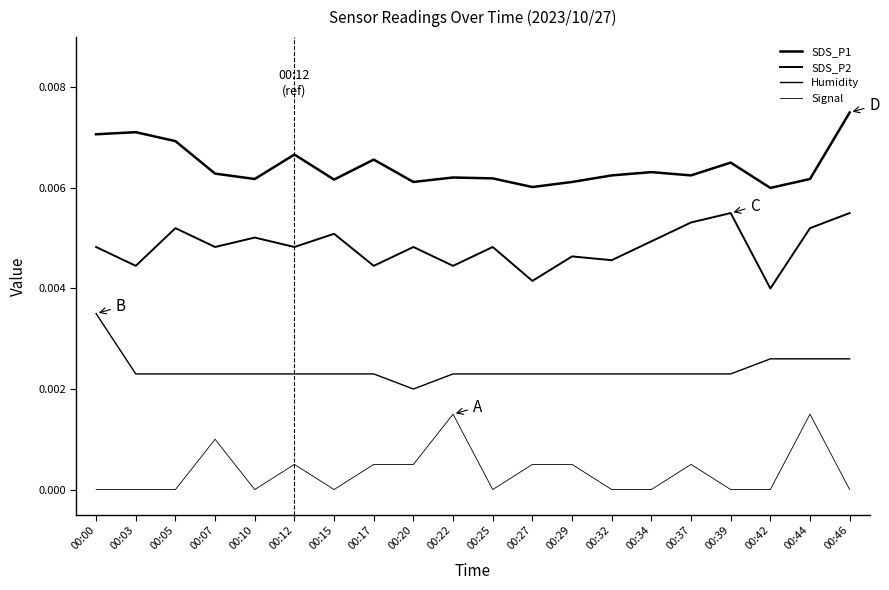

Where is the first local minimum for SDS_P1?

00:10